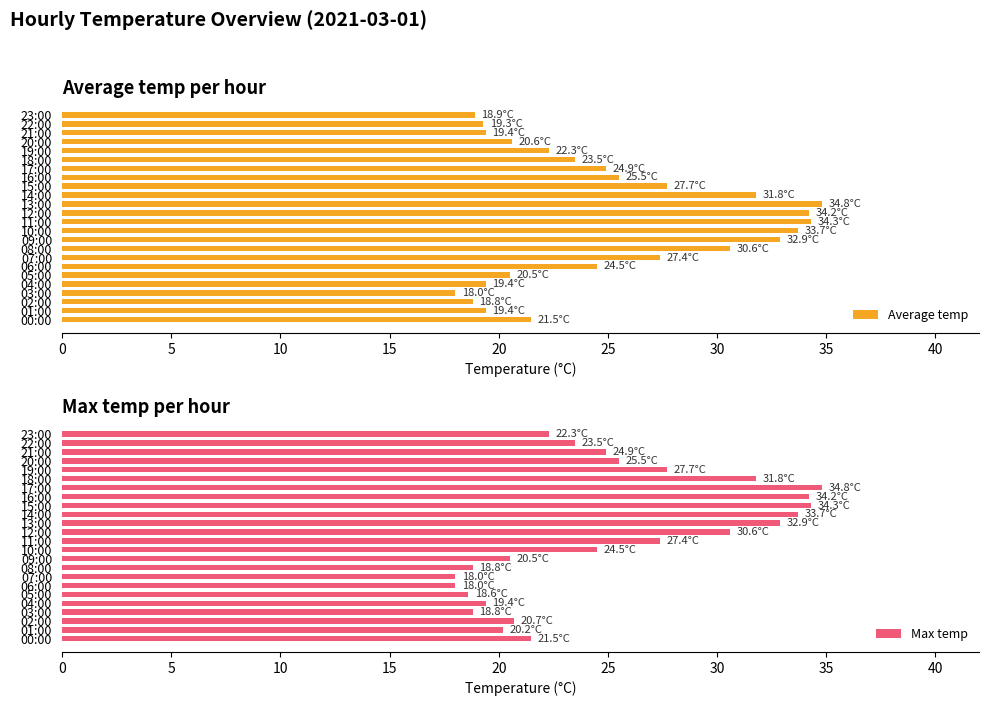

How many data points in Average temp are less than 24?

12